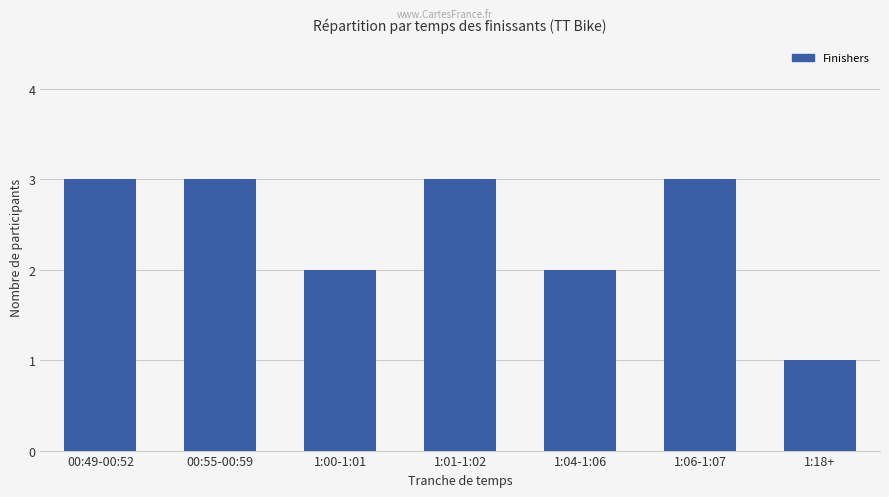

What is the sum of all values?

17